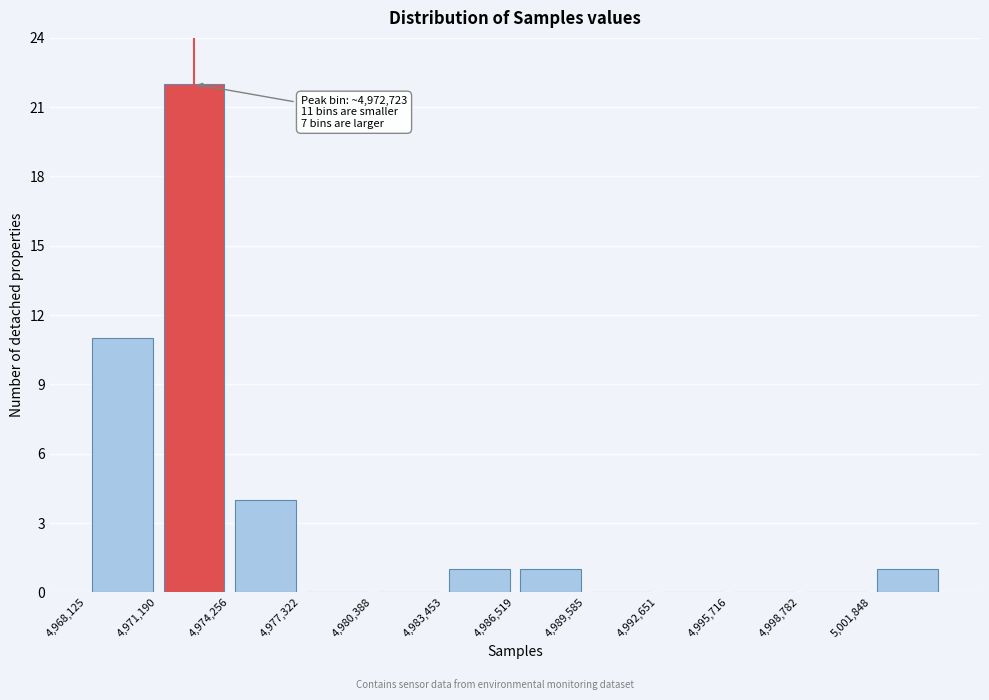

Which range on the x-axis has the tallest bar?

4971000 to 4974500